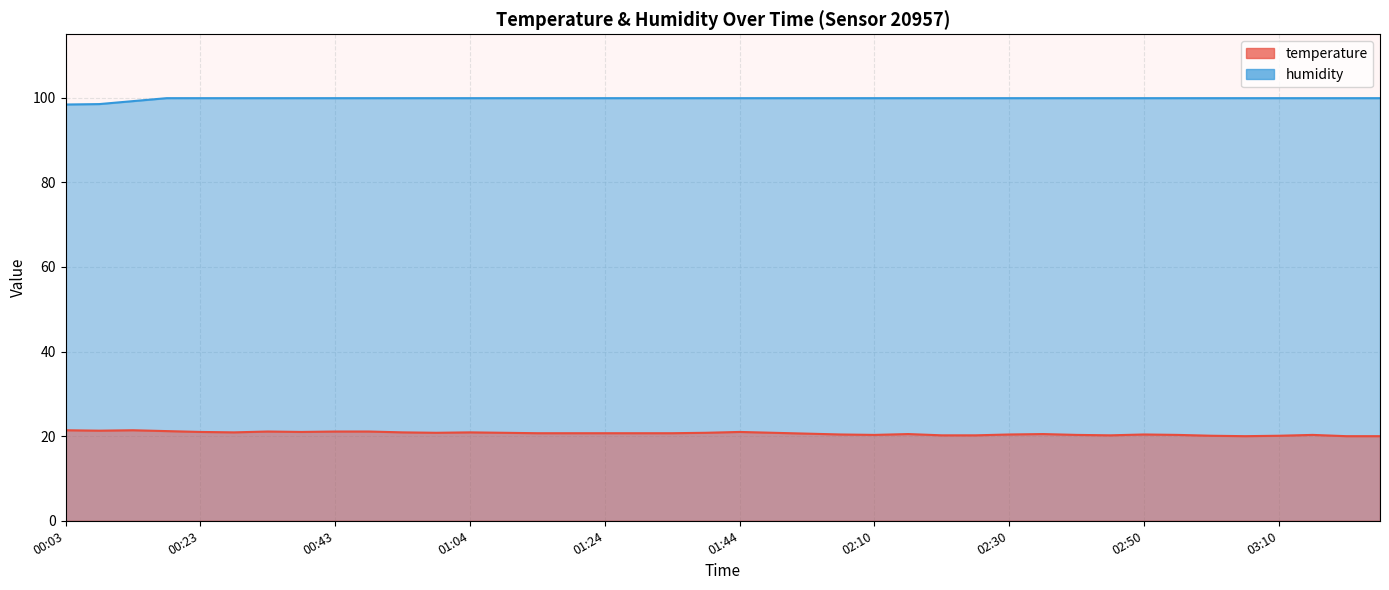

What are all the series names shown in the legend?

temperature, humidity